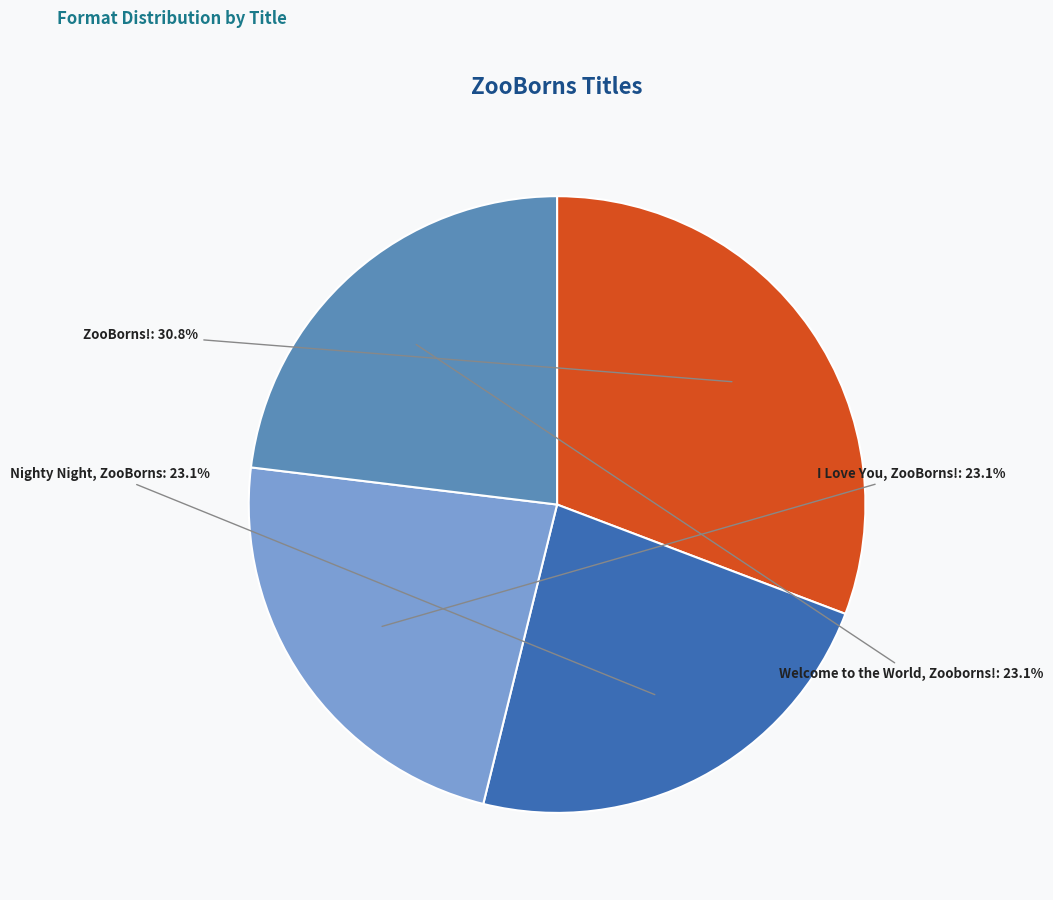

What is the ratio of the value at Welcome to the World, Zooborns! to the value at I Love You, ZooBorns!?

1.0